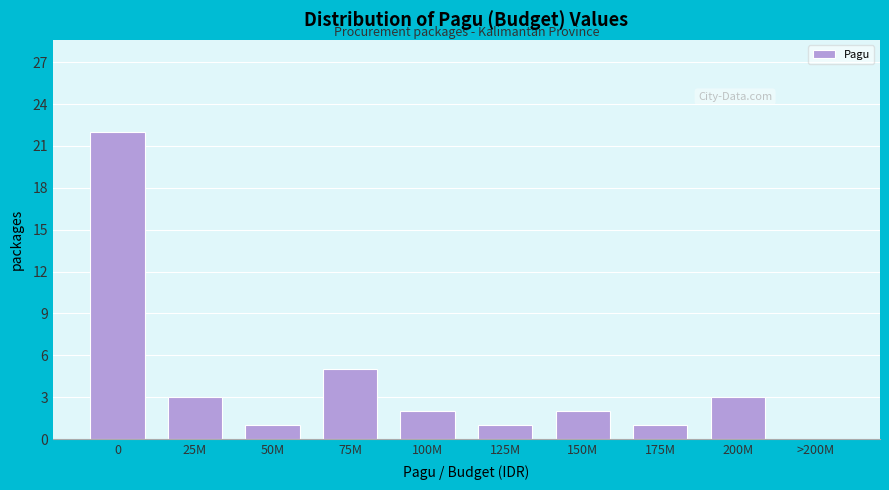

Reading left to right, transcribe all the data shown in this chart.

0=22	25M=3	50M=1	75M=5	100M=2	125M=1	150M=2	175M=1	200M=3	>200M=0